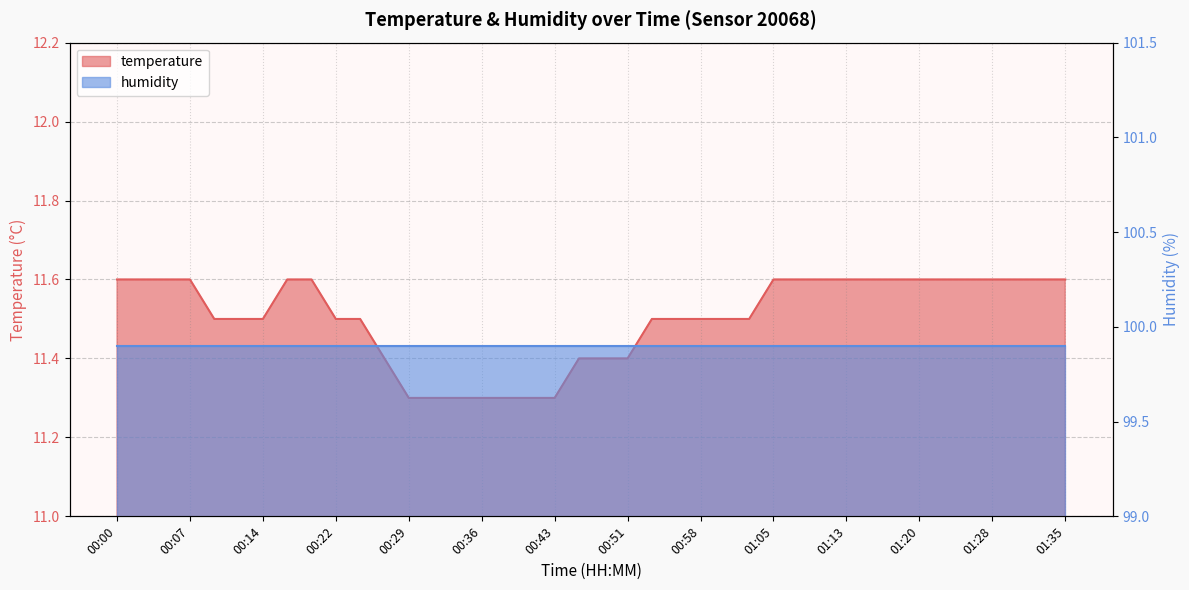

Rank the categories by value from lowest to highest.

00:29, 00:31, 00:34, 00:36, 00:39, 00:41, 00:43, 00:26, 00:46, 00:48, 00:51, 00:09, 00:12, 00:14, 00:22, 00:24, 00:53, 00:56, 00:58, 01:00, 01:03, 00:00, 00:02, 00:04, 00:07, 00:17, 00:19, 01:05, 01:08, 01:10, 01:13, 01:15, 01:18, 01:20, 01:23, 01:25, 01:28, 01:30, 01:32, 01:35